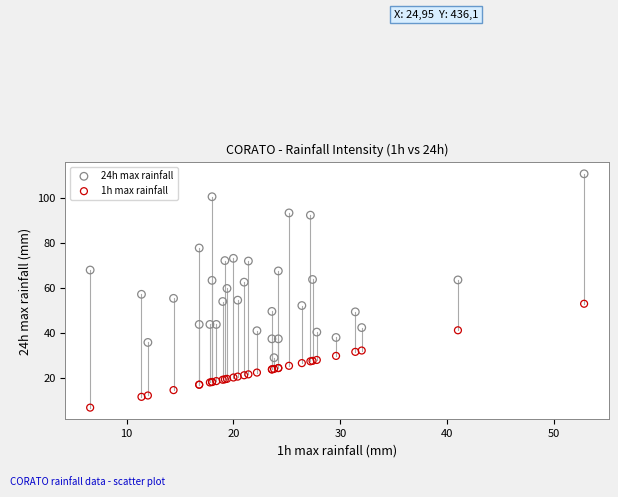

Which series reaches the maximum Y coordinate?

24h max rainfall